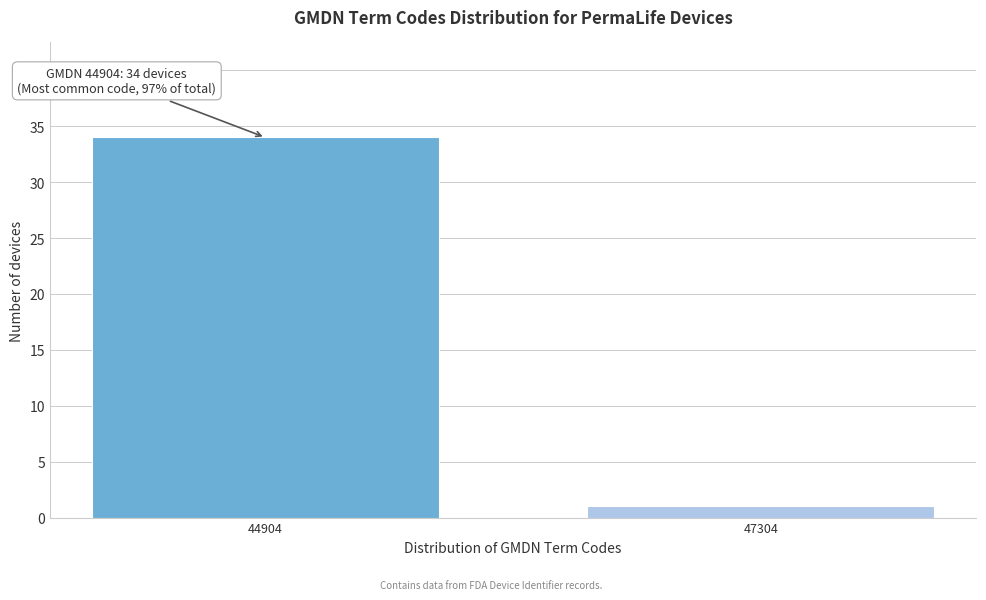

Reading left to right, what are all the values shown in this chart?

34	1